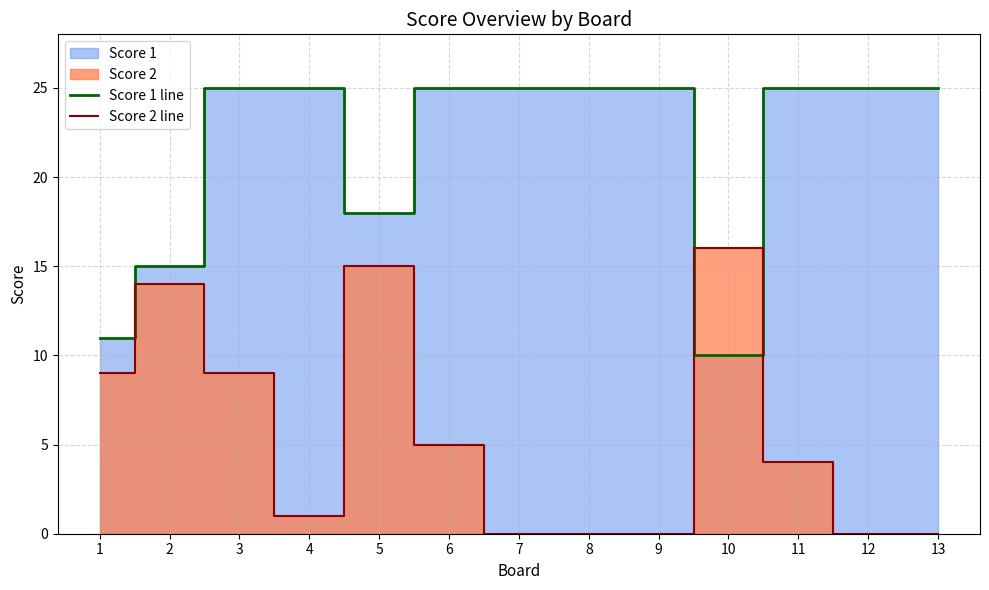

The Score 1 line series shows 18 at 5. True or false?

True